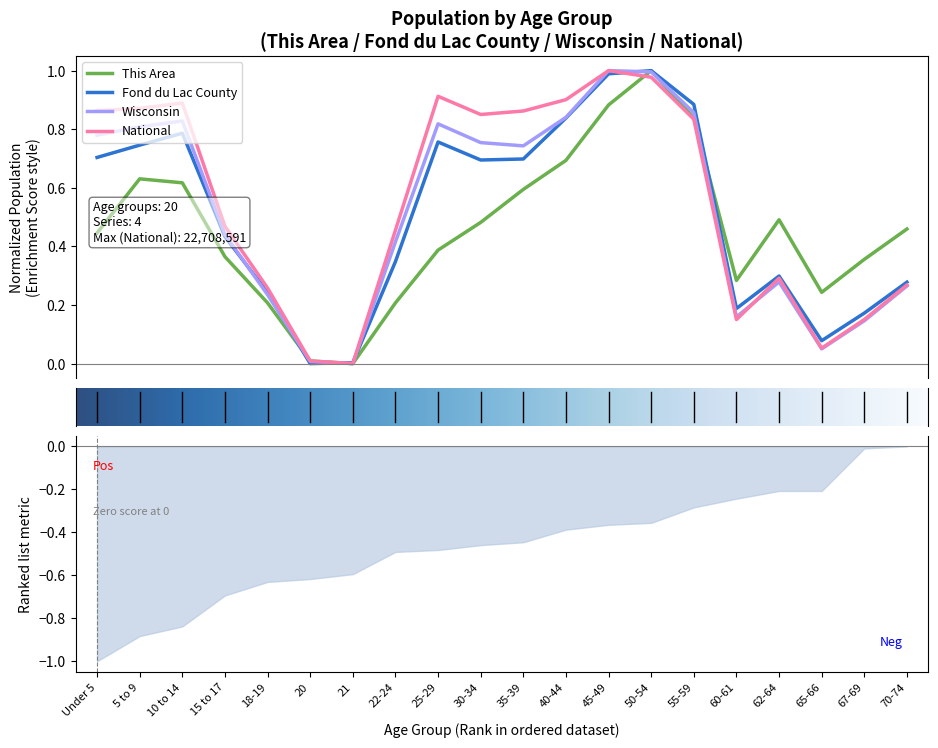

How many positive values does the National series have?

19